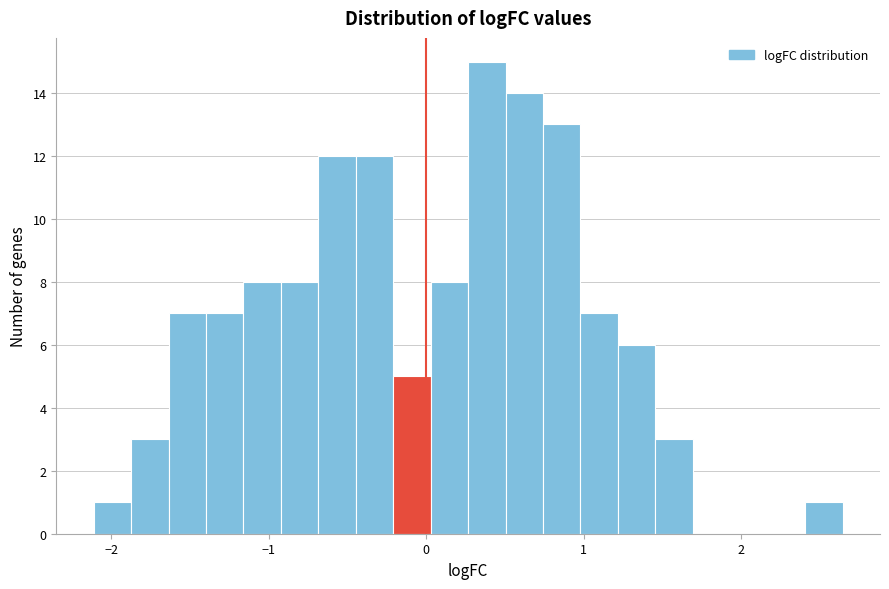

Around what value on the x-axis is the tallest bar? Give the approximate position of its centre, as read against the axis.

0.4